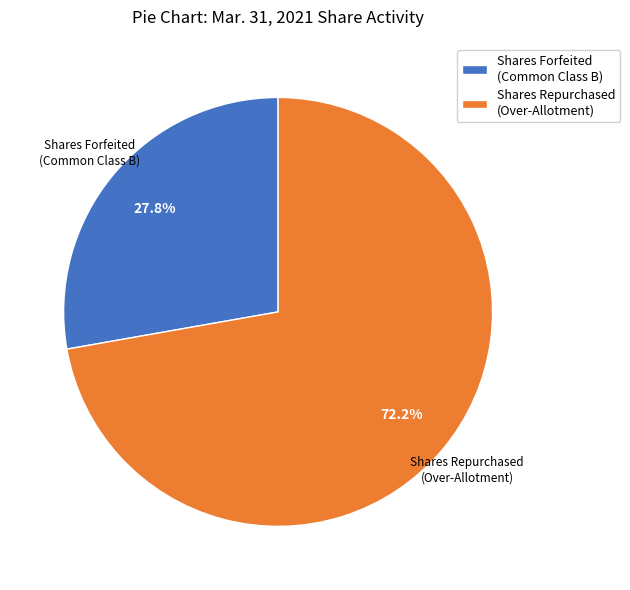

Rank the categories by value from highest to lowest.

Shares Repurchased (Over-Allotment), Shares Forfeited (Common Class B)